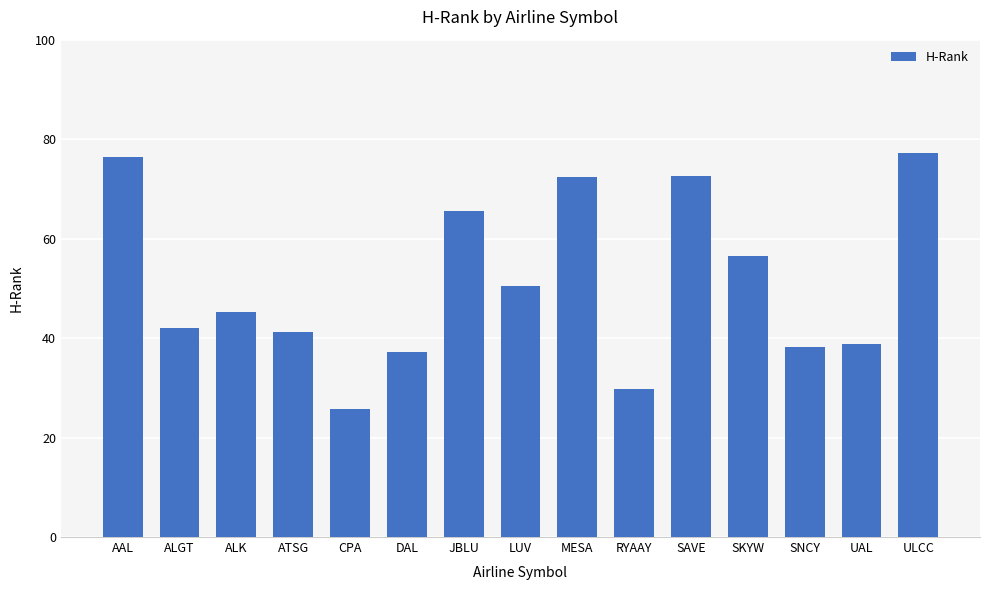

Count the number of categories in the chart.

15